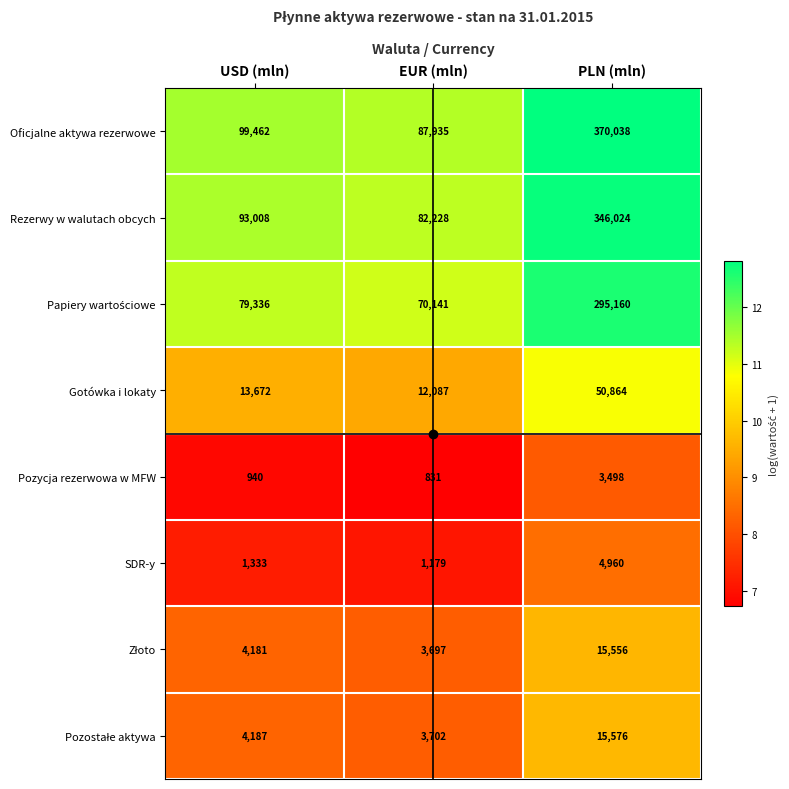

How many categories are shown in the chart?

3